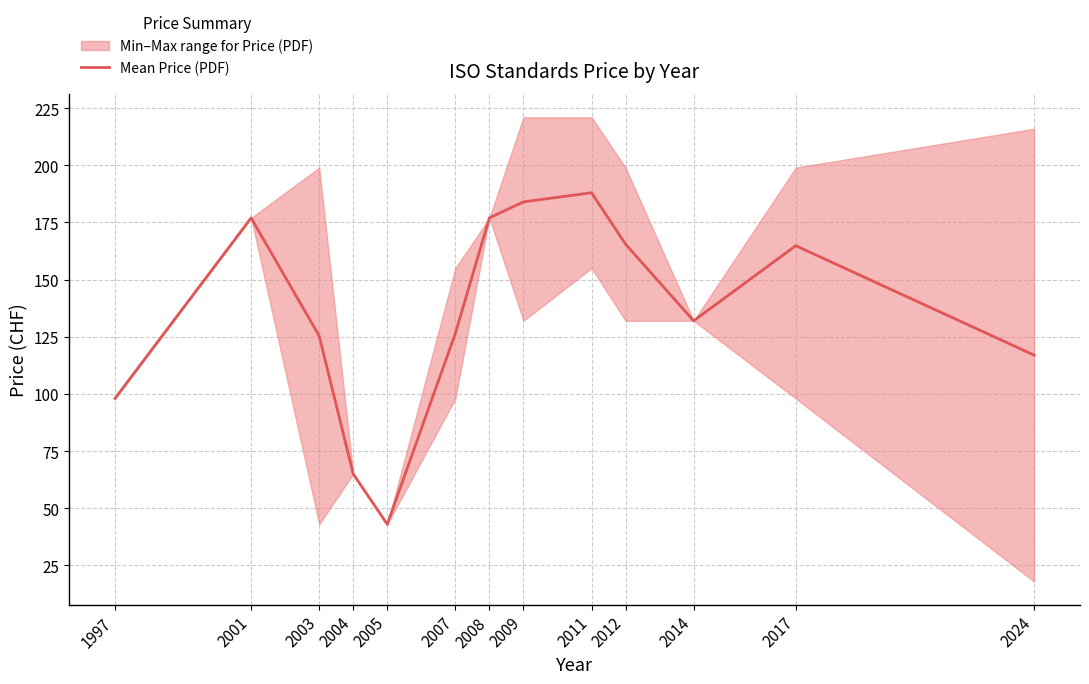

Reading right to left, what are all the values shown in this chart?

2024=117.0	2017=164.8	2014=132.0	2012=165.5	2011=188.0	2009=184.0	2008=177.0	2007=126.5	2005=43.0	2004=65.0	2003=125.4	2001=177.0	1997=98.0